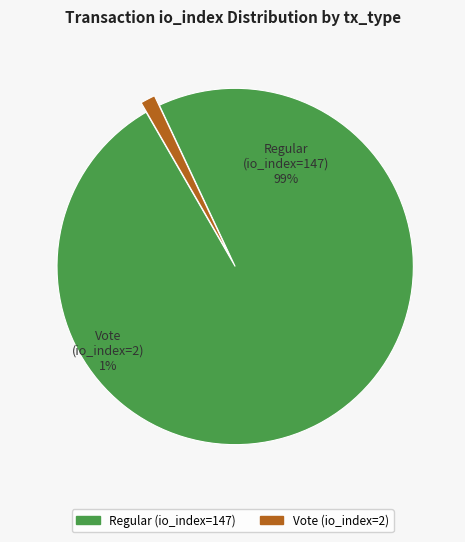

Is it true that Regular (io_index=147) is 89% of the pie?

False